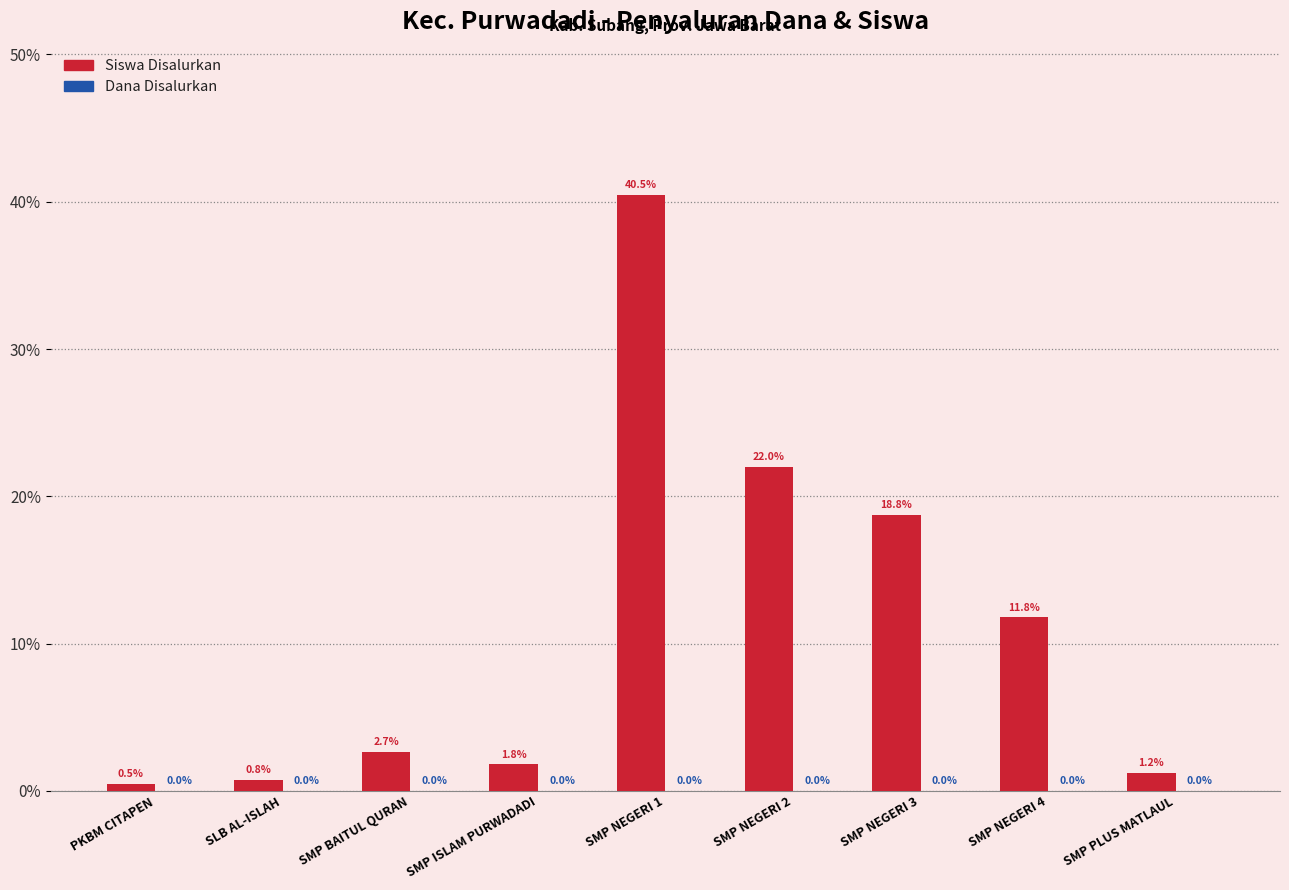

How many distinct data groups are displayed?

2